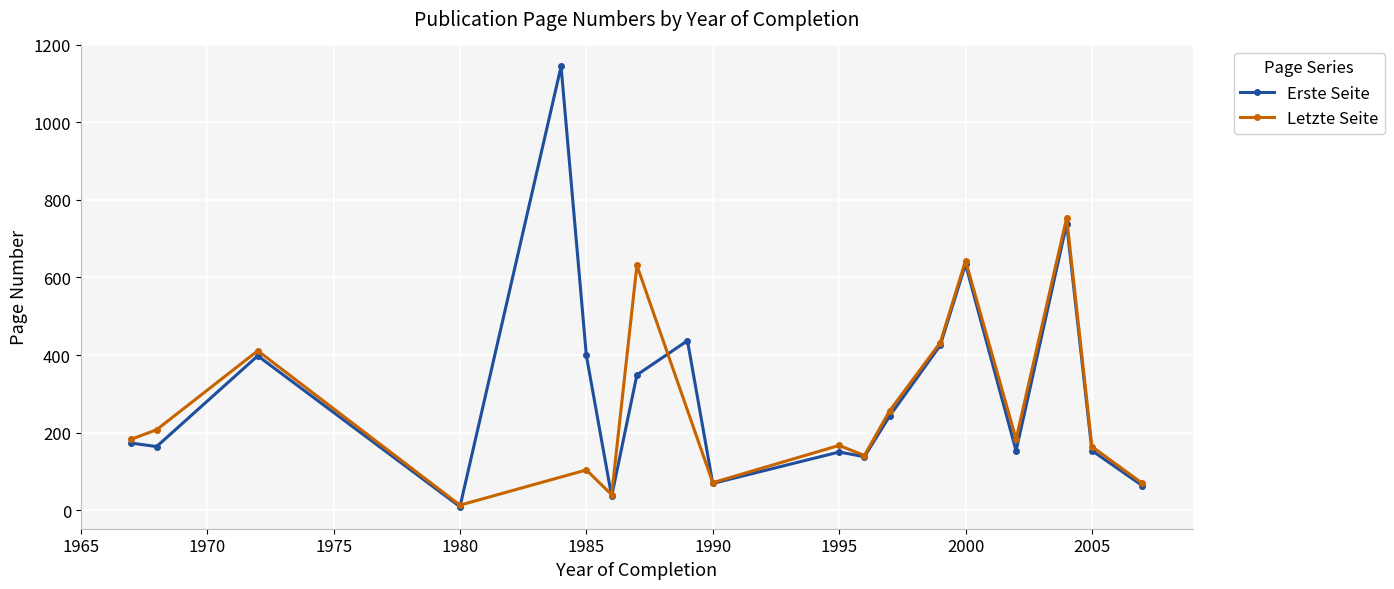

True or false: Letzte Seite and Erste Seite intersect in this chart.

True